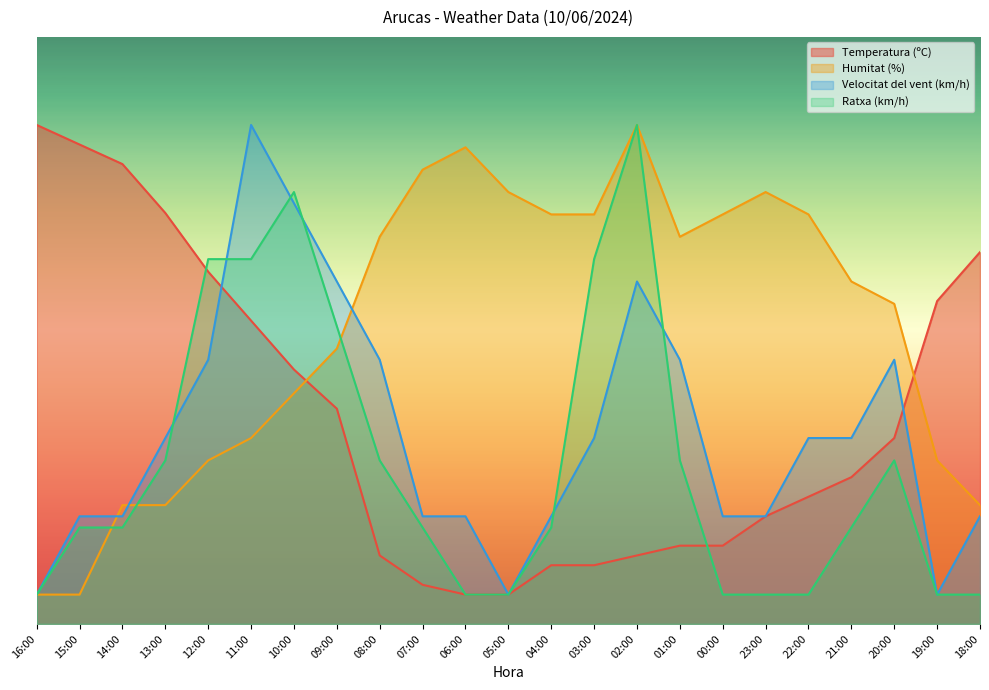

What is the value of the Humitat (%) point at the 13th from the left?

69.8